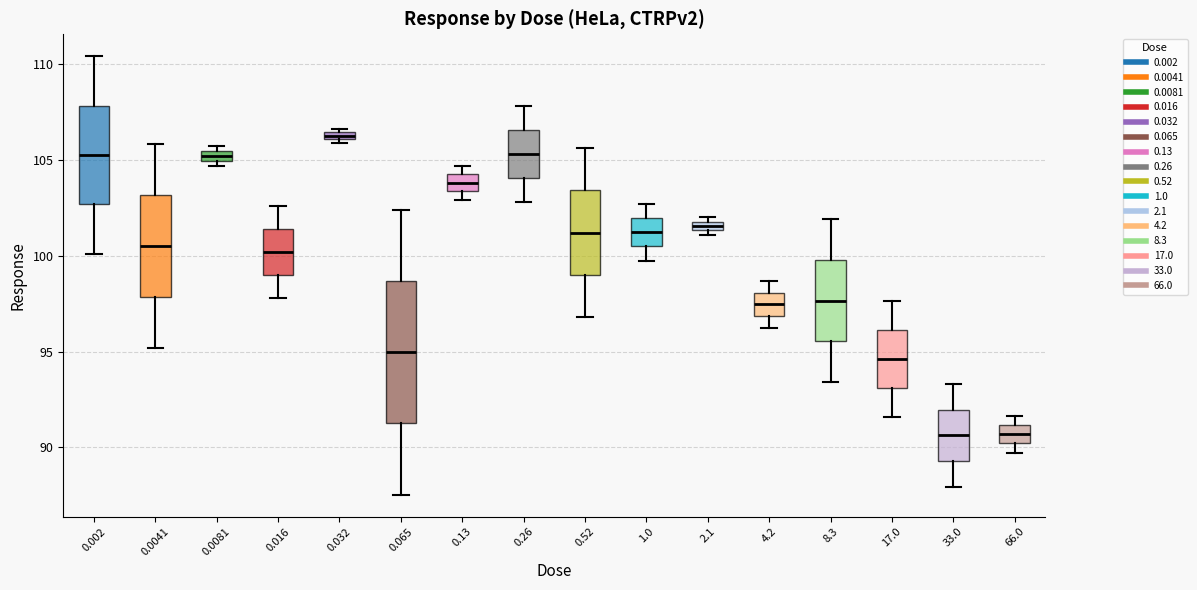

Comparing the boxes themselves (not the whiskers), which one is the tallest?

0.065